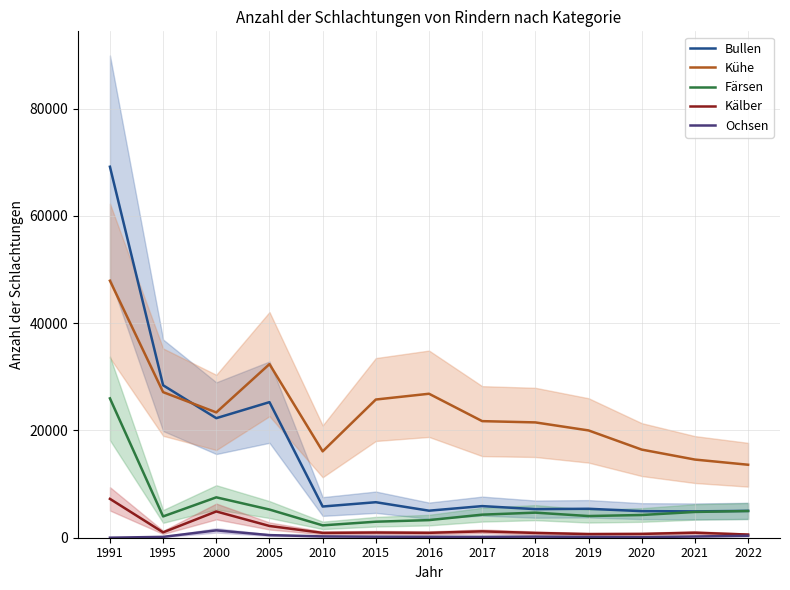

Reading left to right, what are all the values shown in this chart?

Bullen: 1991=69185	1995=28430	2000=22295	2005=25285	2010=5820	2015=6622	2016=5042	2017=5897	2018=5332	2019=5398	2020=4955	2021=4917	2022=5006
Kühe: 1991=47929	1995=27150	2000=23369	2005=32377	2010=16107	2015=25772	2016=26849	2017=21742	2018=21505	2019=20009	2020=16434	2021=14576	2022=13610
Färsen: 1991=25985	1995=3970	2000=7531	2005=5254	2010=2305	2015=2987	2016=3283	2017=4302	2018=4678	2019=4042	2020=4238	2021=4807	2022=4980
Kälber: 1991=7248	1995=1003	2000=4897	2005=2191	2010=901	2015=965	2016=913	2017=1186	2018=894	2019=682	2020=712	2021=937	2022=590
Ochsen: 1991=7	1995=159	2000=1374	2005=486	2010=247	2015=192	2016=178	2017=161	2018=208	2019=151	2020=109	2021=229	2022=365